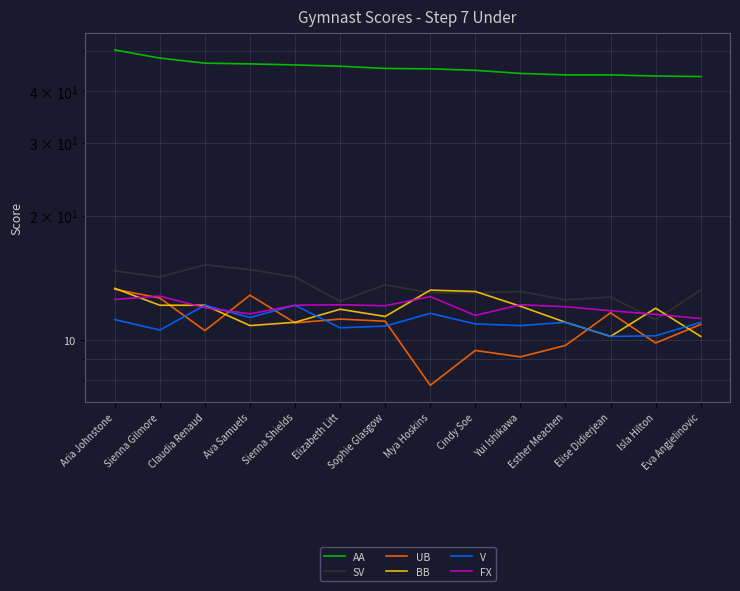

Rank the series by their maximum value, from lowest to highest.

V, FX, UB, BB, SV, AA